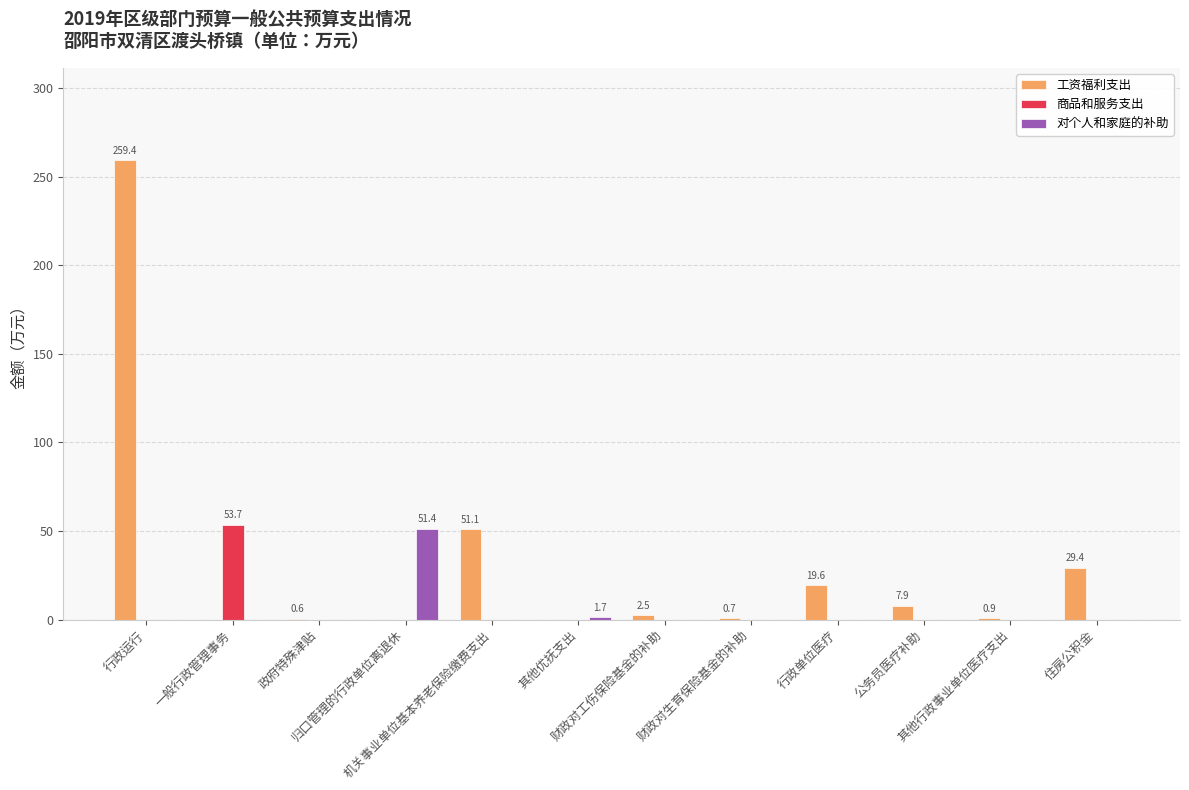

Count the number of data series in this chart.

3